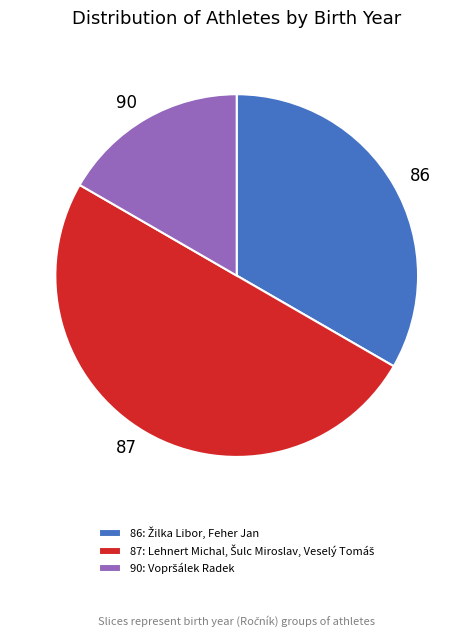

Which has a higher value, 90 or 87?

87